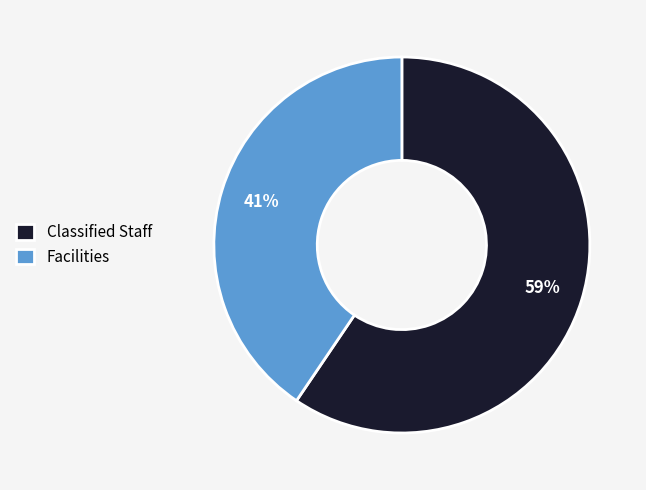

To the nearest percent, what percentage of the pie is Facilities?

41%